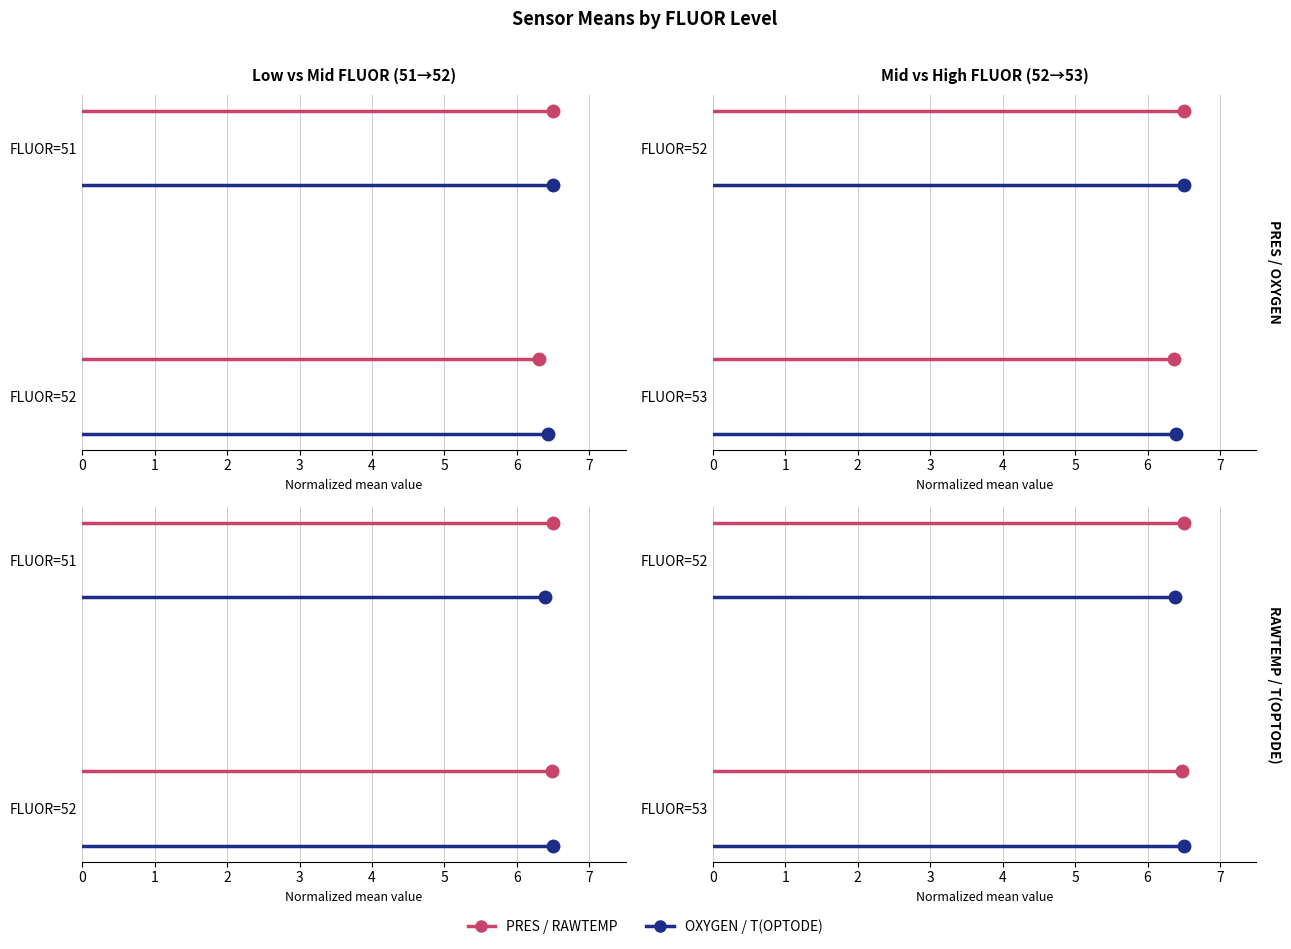

Which series has the largest total across all categories?

PRES